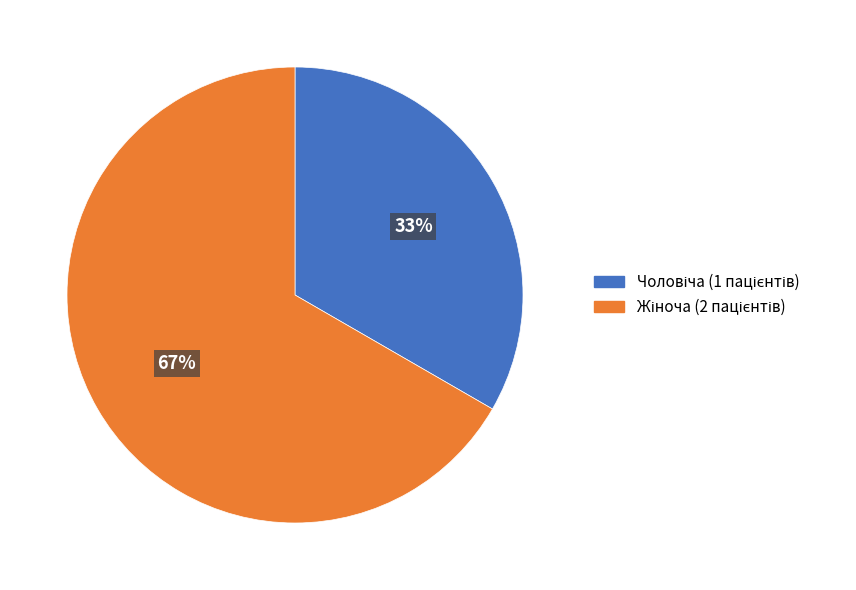

How many slices are in this pie chart?

2